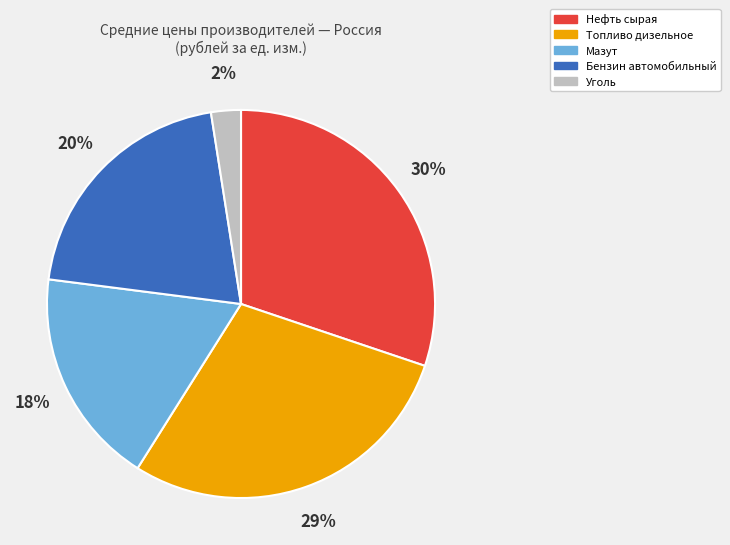

To the nearest percent, what is the combined percentage of Топливо дизельное and Мазут?

47%